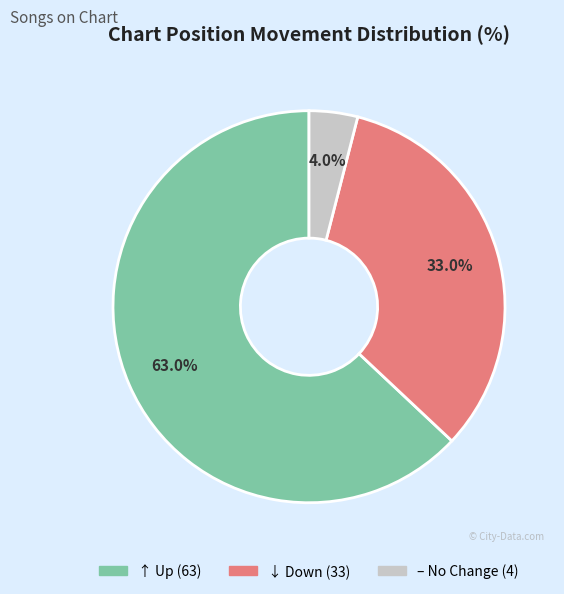

Is there any slice that represents more than half of the pie?

Yes